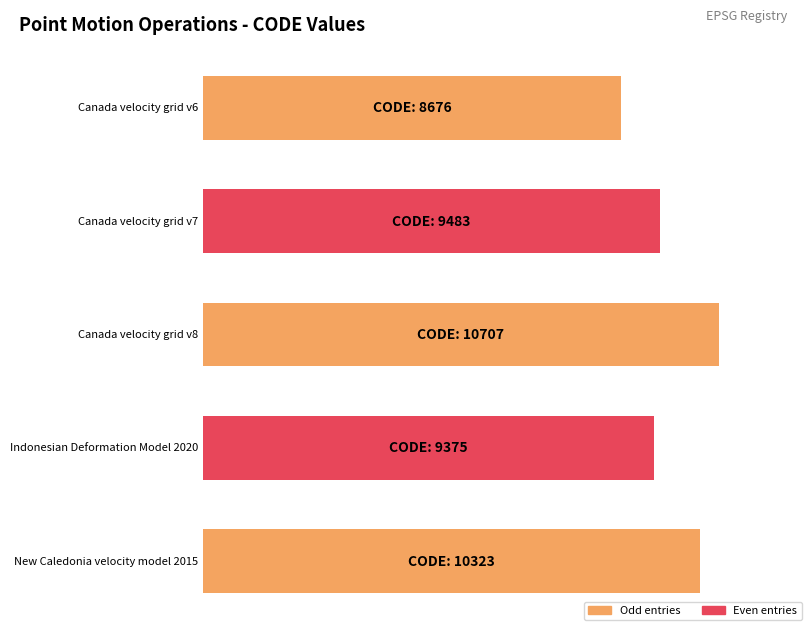

Approximately how many times larger is the value at Indonesian Deformation Model 2020 compared to Canada velocity grid v6?

1.1